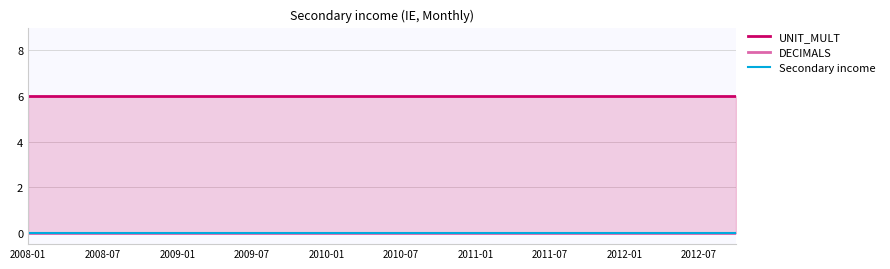

Which series changed the most between 2009-01 and 2012-07?

UNIT_MULT